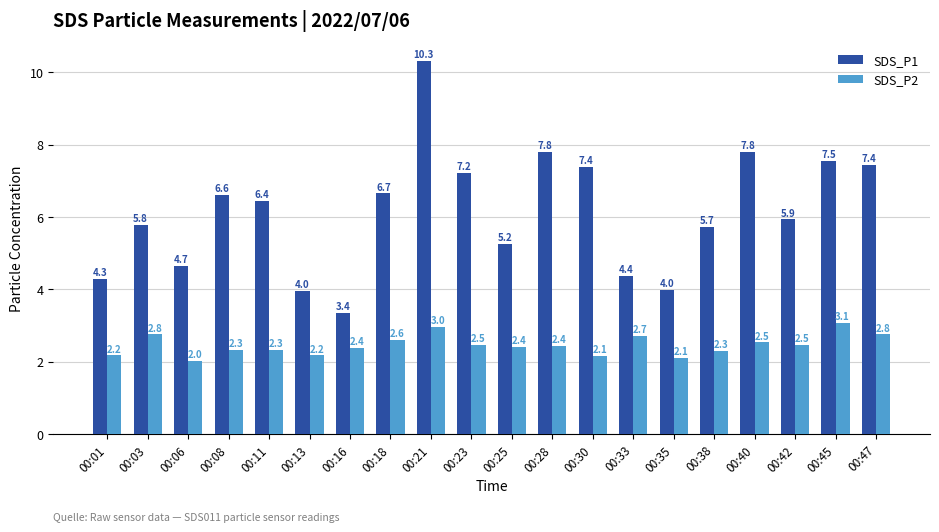

Where is SDS_P1 nearest to the value 6?

00:42